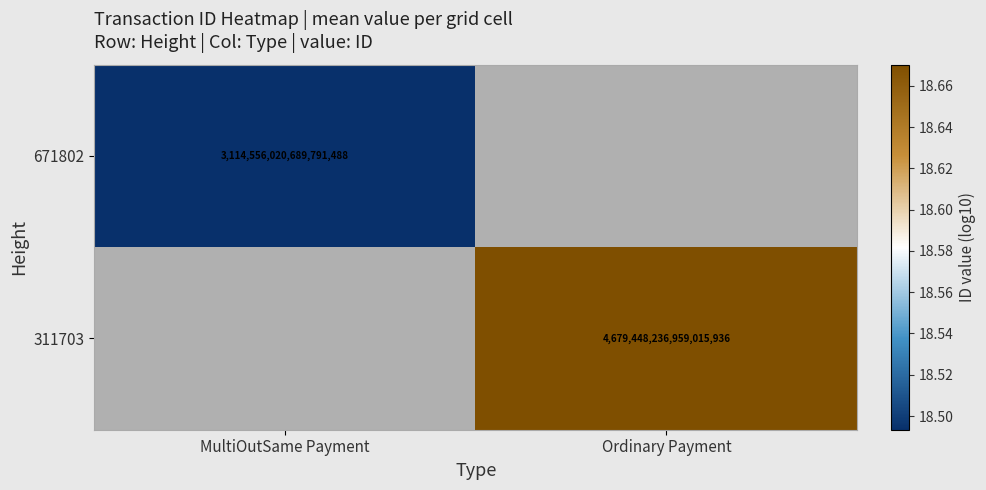

Is the value of 671802 at MultiOutSame Payment greater than the value of 311703 at Ordinary Payment?

No